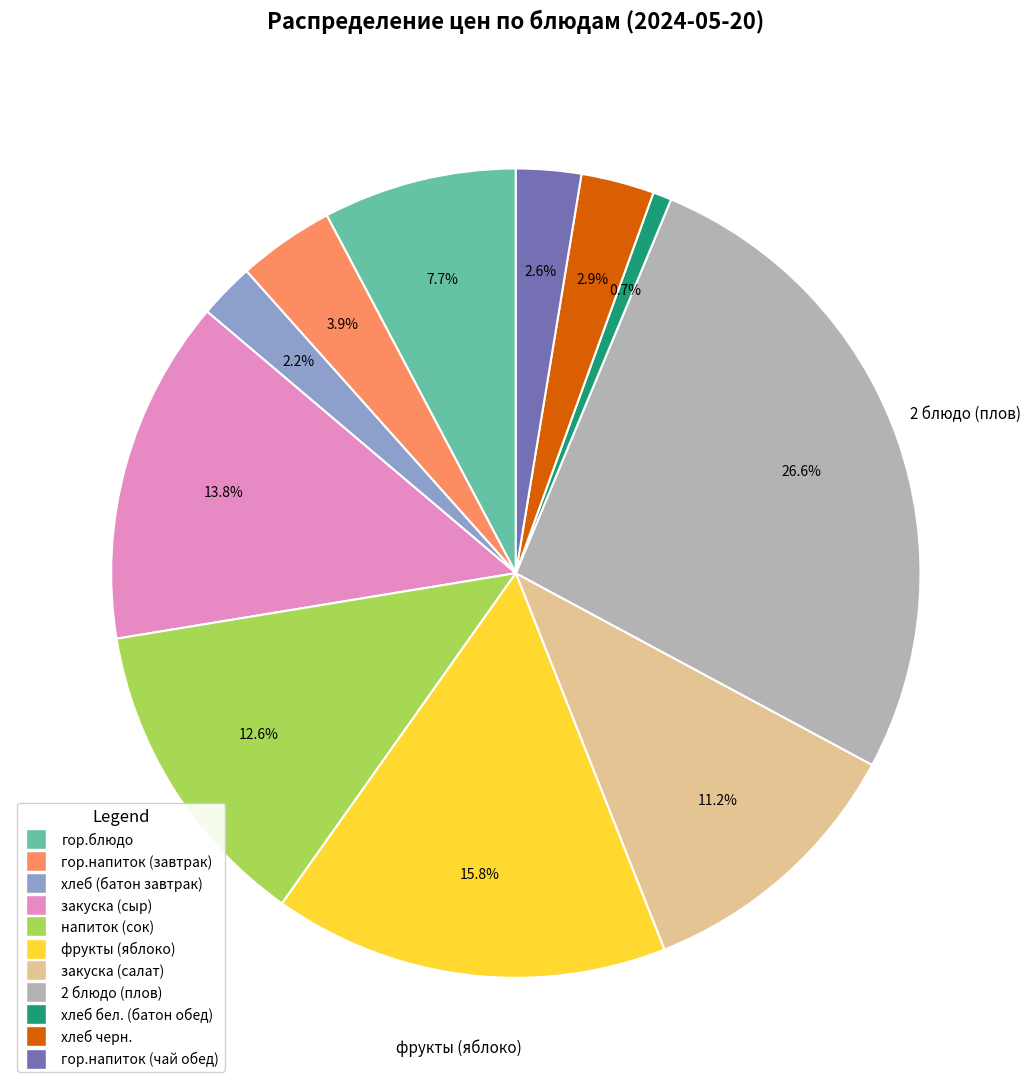

Approximately how many times larger is the value at хлеб бел. (батон обед) compared to напиток (сок)?

0.1